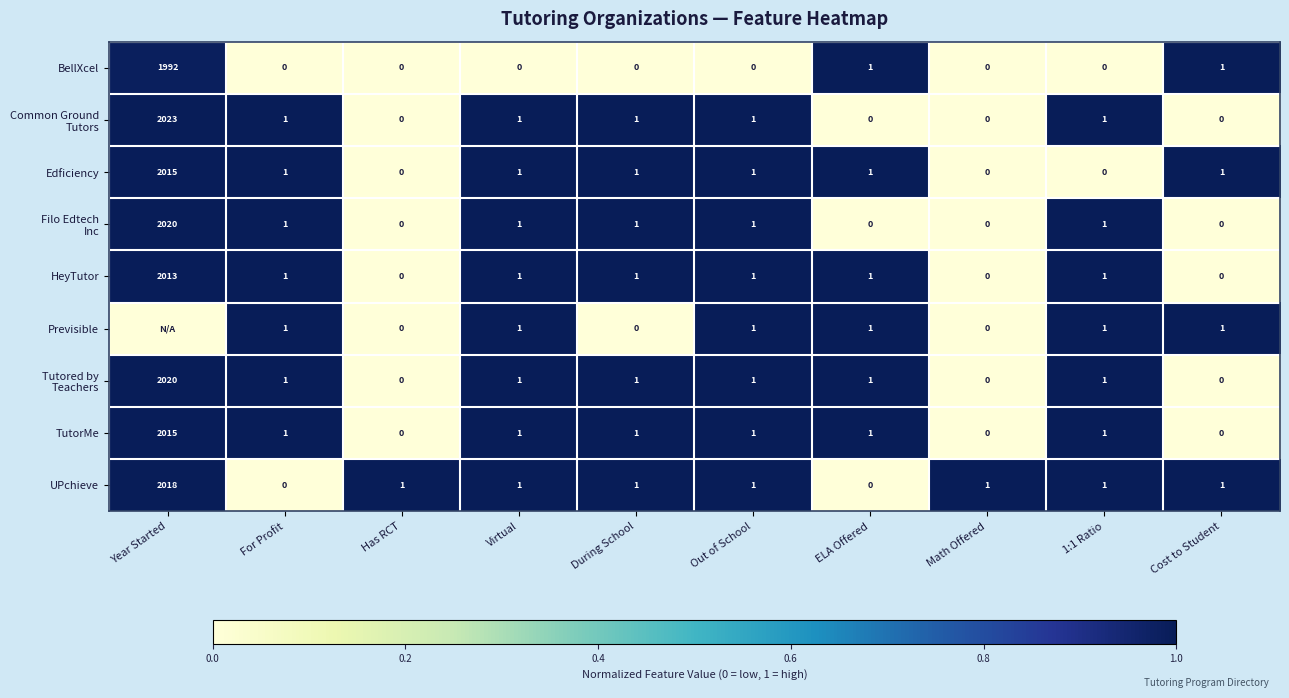

What is the difference between the maximum and minimum values in the Edficiency series?

2015